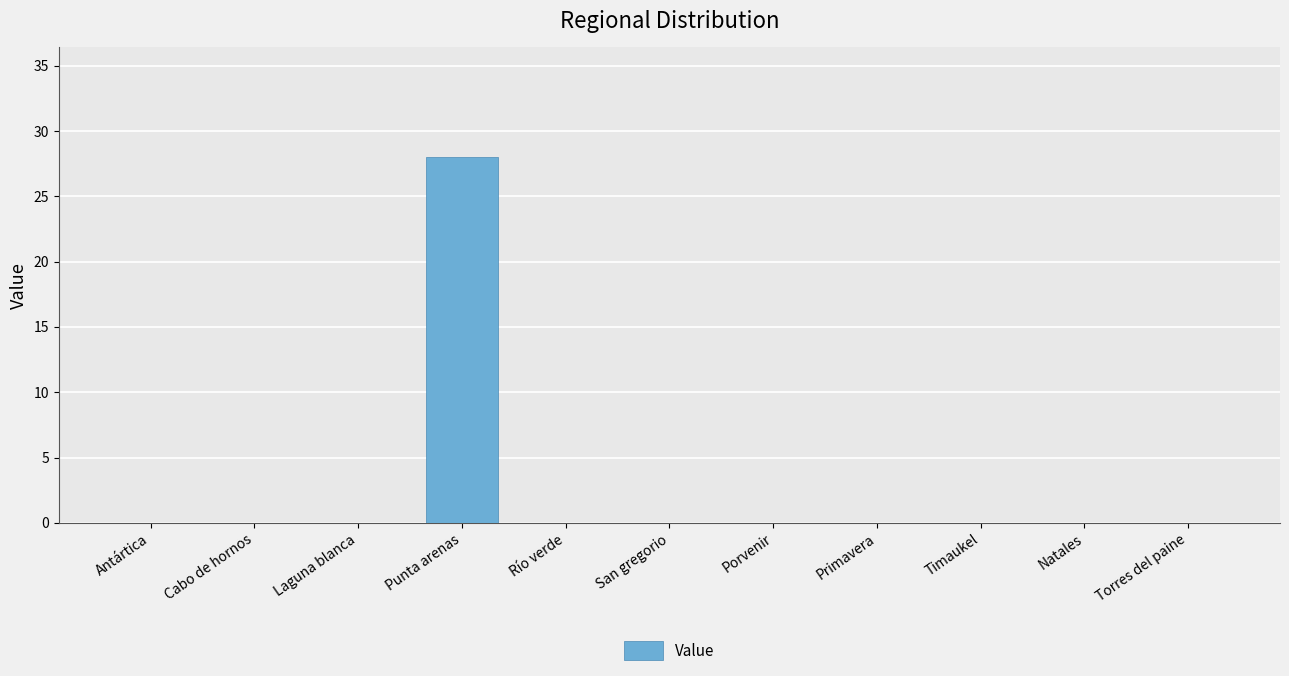

The value at Punta arenas is 28. True or false?

True